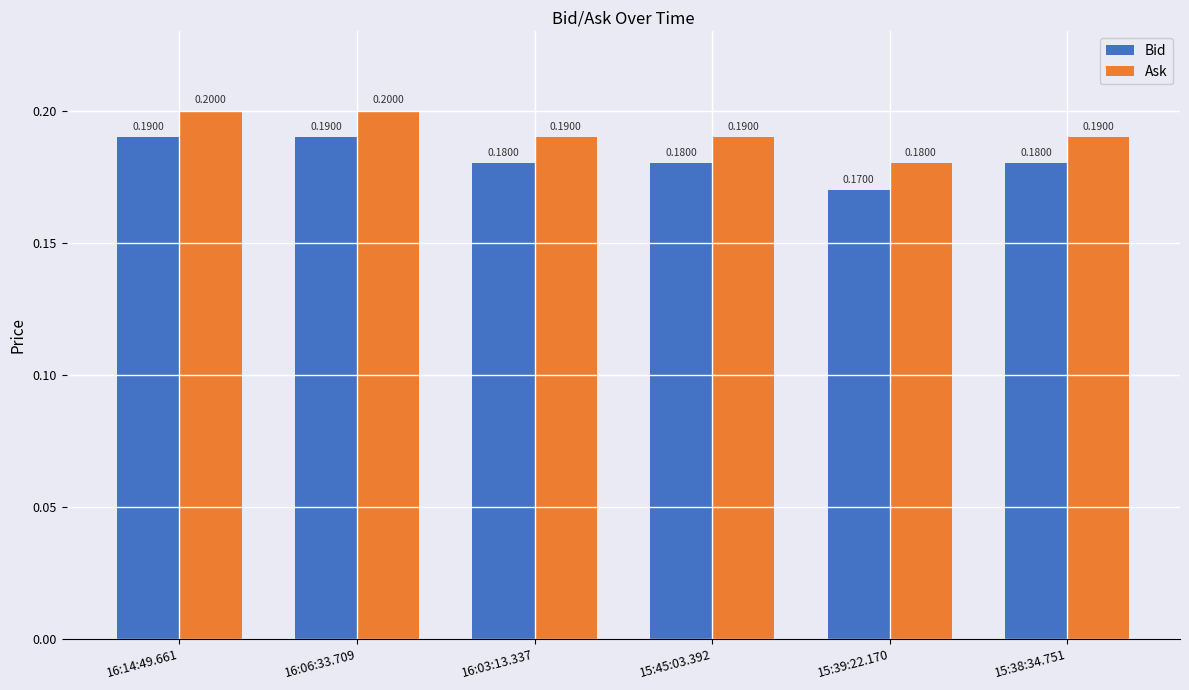

What is the label of the 6th bar from the right?

16:14:49.661